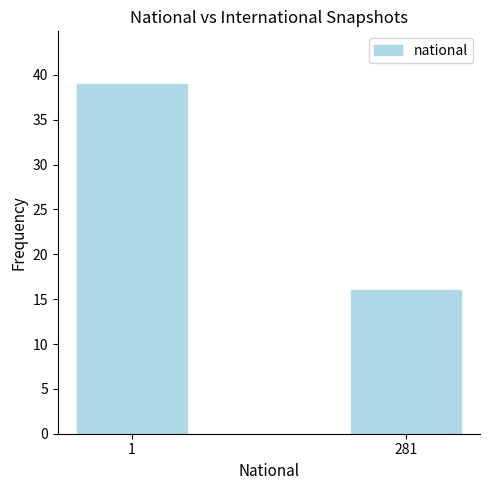

What is the minimum value shown in the chart?

16